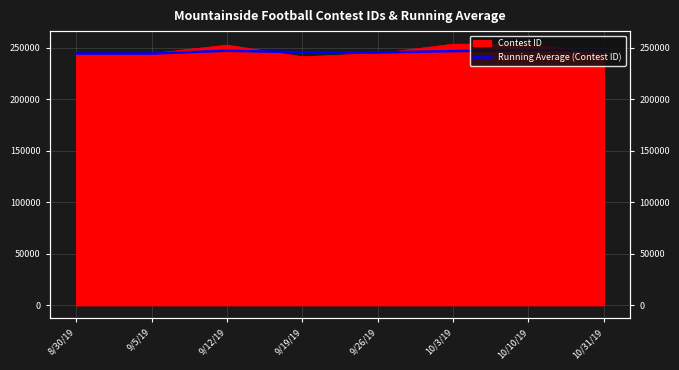

What is the change in value from 8/30/19 to 10/10/19?

+3350.9